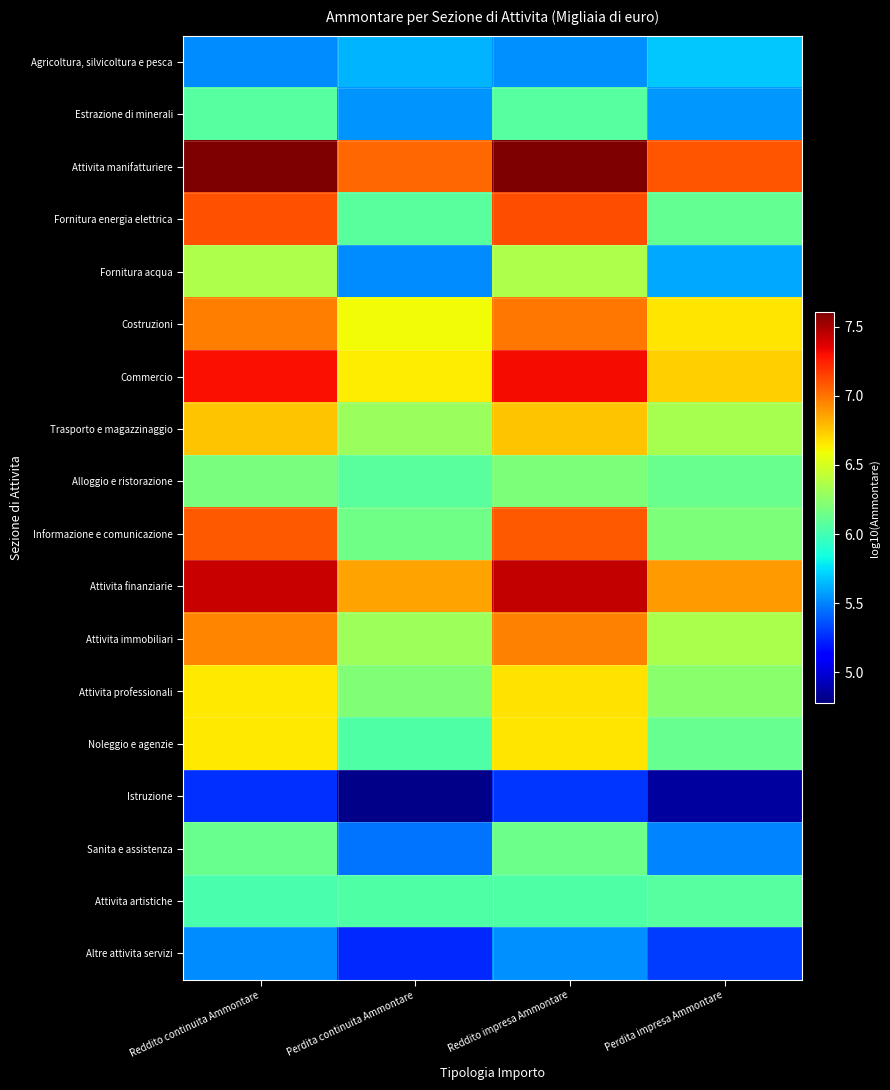

Reading left to right, what are all the values shown in this chart?

Agricoltura, silvicoltura e pesca: Reddito continuita Ammontare=5.5	Perdita continuita Ammontare=5.6	Reddito impresa Ammontare=5.5	Perdita impresa Ammontare=5.7
Estrazione di minerali: Reddito continuita Ammontare=6.1	Perdita continuita Ammontare=5.5	Reddito impresa Ammontare=6.1	Perdita impresa Ammontare=5.6
Attivita manifatturiere: Reddito continuita Ammontare=7.6	Perdita continuita Ammontare=7.0	Reddito impresa Ammontare=7.6	Perdita impresa Ammontare=7.1
Fornitura energia elettrica: Reddito continuita Ammontare=7.1	Perdita continuita Ammontare=6.1	Reddito impresa Ammontare=7.1	Perdita impresa Ammontare=6.1
Fornitura acqua: Reddito continuita Ammontare=6.4	Perdita continuita Ammontare=5.5	Reddito impresa Ammontare=6.4	Perdita impresa Ammontare=5.6
Costruzioni: Reddito continuita Ammontare=7.0	Perdita continuita Ammontare=6.6	Reddito impresa Ammontare=7.0	Perdita impresa Ammontare=6.7
Commercio: Reddito continuita Ammontare=7.3	Perdita continuita Ammontare=6.6	Reddito impresa Ammontare=7.3	Perdita impresa Ammontare=6.7
Trasporto e magazzinaggio: Reddito continuita Ammontare=6.8	Perdita continuita Ammontare=6.3	Reddito impresa Ammontare=6.8	Perdita impresa Ammontare=6.3
Alloggio e ristorazione: Reddito continuita Ammontare=6.2	Perdita continuita Ammontare=6.1	Reddito impresa Ammontare=6.2	Perdita impresa Ammontare=6.1
Informazione e comunicazione: Reddito continuita Ammontare=7.1	Perdita continuita Ammontare=6.2	Reddito impresa Ammontare=7.1	Perdita impresa Ammontare=6.2
Attivita finanziarie: Reddito continuita Ammontare=7.4	Perdita continuita Ammontare=6.9	Reddito impresa Ammontare=7.4	Perdita impresa Ammontare=6.9
Attivita immobiliari: Reddito continuita Ammontare=6.9	Perdita continuita Ammontare=6.3	Reddito impresa Ammontare=7.0	Perdita impresa Ammontare=6.4
Attivita professionali: Reddito continuita Ammontare=6.7	Perdita continuita Ammontare=6.2	Reddito impresa Ammontare=6.7	Perdita impresa Ammontare=6.2
Noleggio e agenzie: Reddito continuita Ammontare=6.7	Perdita continuita Ammontare=6.0	Reddito impresa Ammontare=6.7	Perdita impresa Ammontare=6.1
Istruzione: Reddito continuita Ammontare=5.3	Perdita continuita Ammontare=4.8	Reddito impresa Ammontare=5.3	Perdita impresa Ammontare=4.9
Sanita e assistenza: Reddito continuita Ammontare=6.1	Perdita continuita Ammontare=5.5	Reddito impresa Ammontare=6.1	Perdita impresa Ammontare=5.5
Attivita artistiche: Reddito continuita Ammontare=6.0	Perdita continuita Ammontare=6.0	Reddito impresa Ammontare=6.0	Perdita impresa Ammontare=6.1
Altre attivita servizi: Reddito continuita Ammontare=5.5	Perdita continuita Ammontare=5.2	Reddito impresa Ammontare=5.5	Perdita impresa Ammontare=5.3